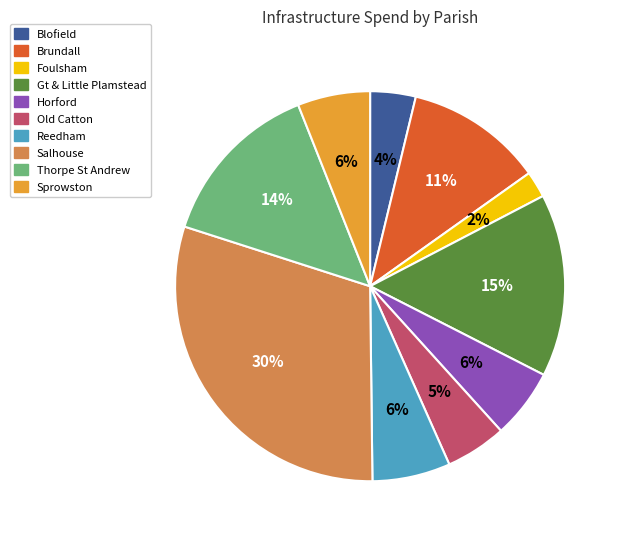

To the nearest percent, what is the average slice percentage?

10%